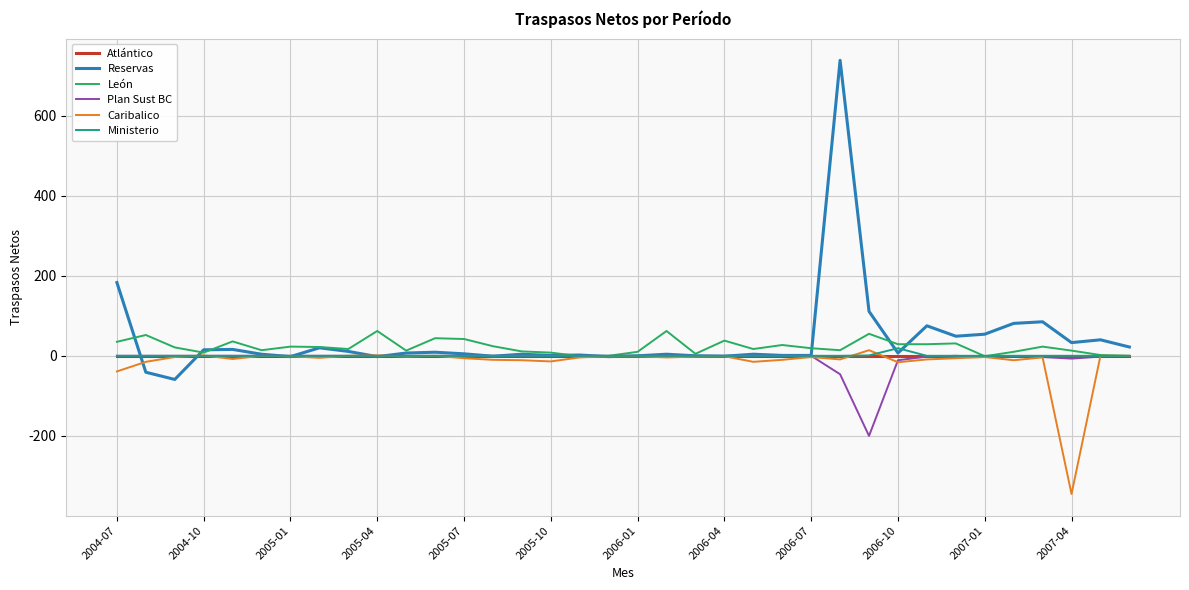

Which series has the widest spread of values?

Reservas